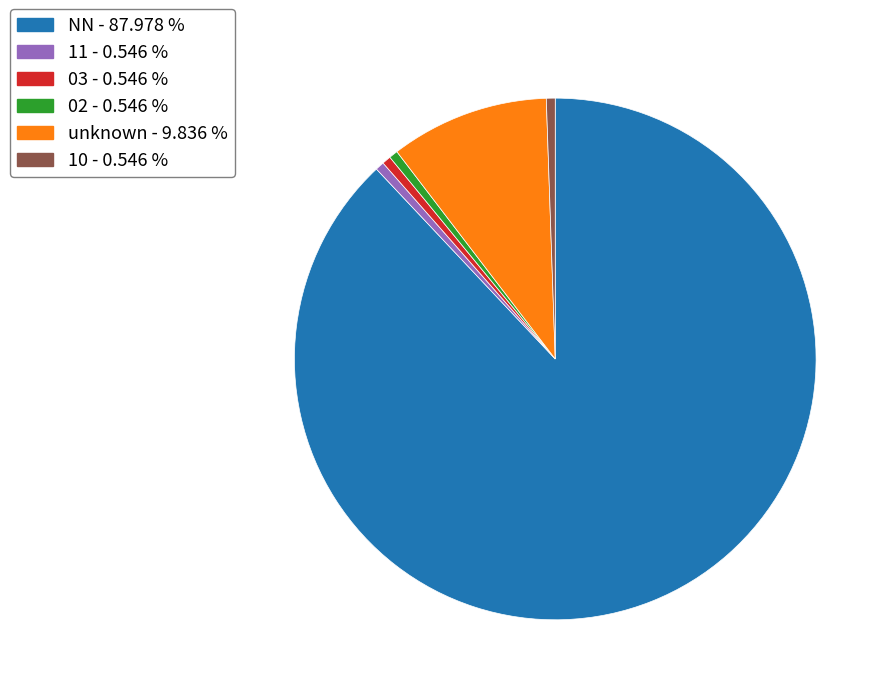

Does any single category account for the majority?

Yes